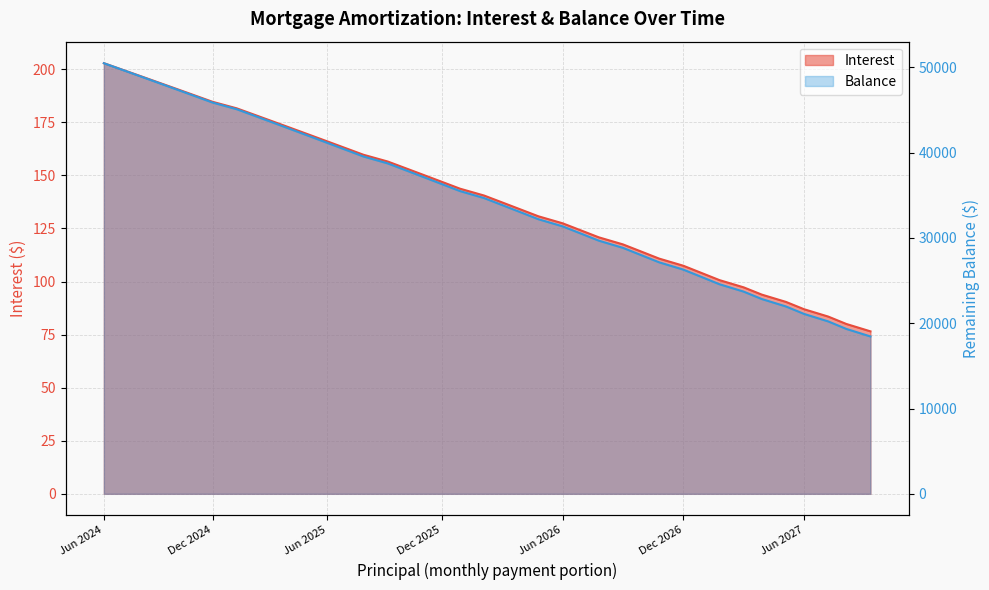

At how many categories does at least one series exceed 36733?

18